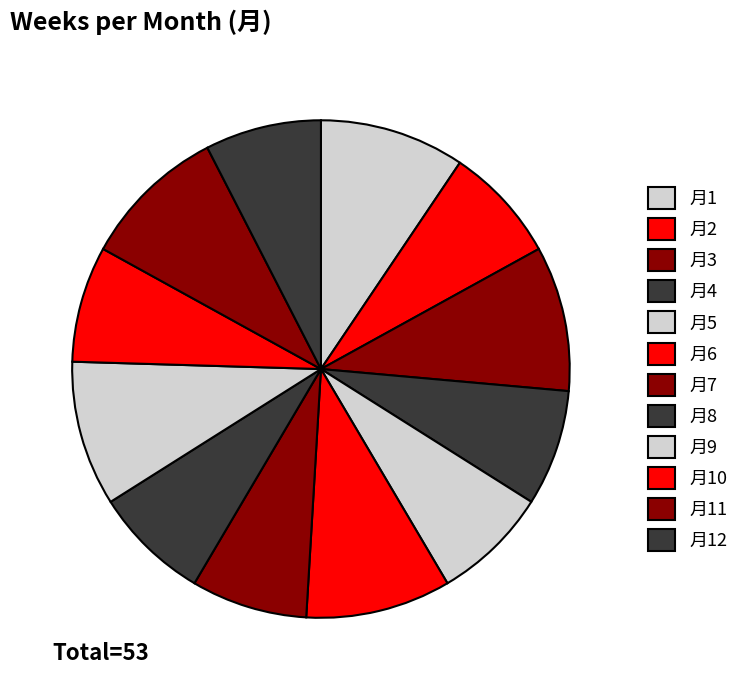

Count the number of slices in the pie.

12